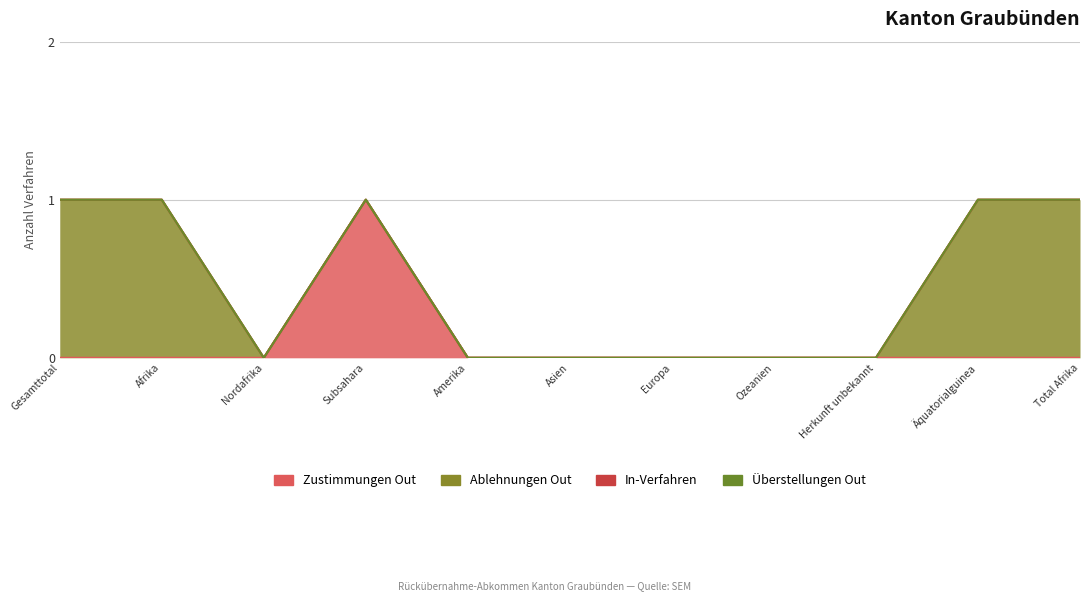

What is the greatest value displayed?

1